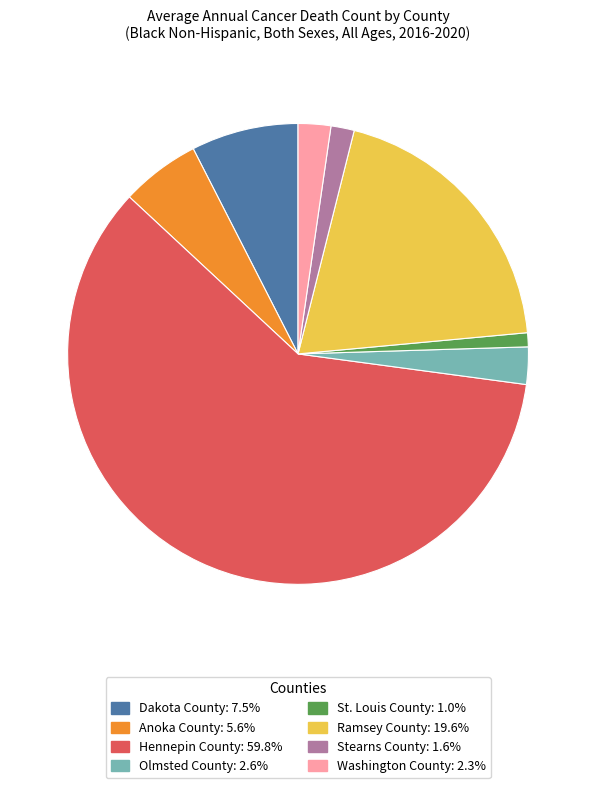

Is it true that Ramsey County is 20% of the pie?

True